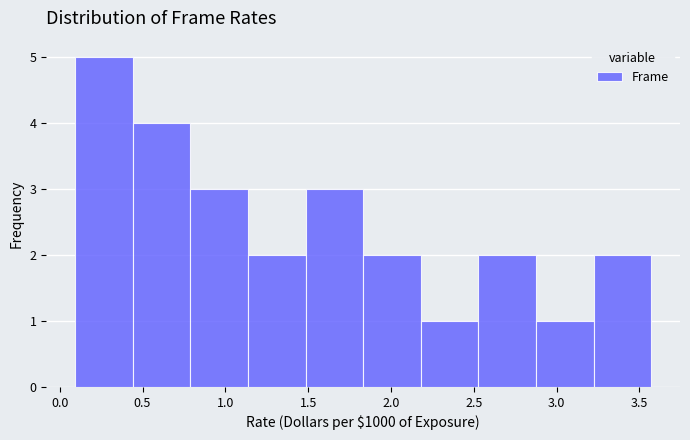

Reading left to right, list every bar in this chart as the range it spans on the x-axis followed by its height. Neither the bar edges nor the heights are printed on the chart, so give them approximately, as read against the axes.

0.10 to 0.45: 5
0.45 to 0.80: 4
0.80 to 1.15: 3
1.15 to 1.50: 2
1.50 to 1.85: 3
1.85 to 2.20: 2
2.20 to 2.55: 1
2.55 to 2.90: 2
2.90 to 3.20: 1
3.20 to 3.55: 2